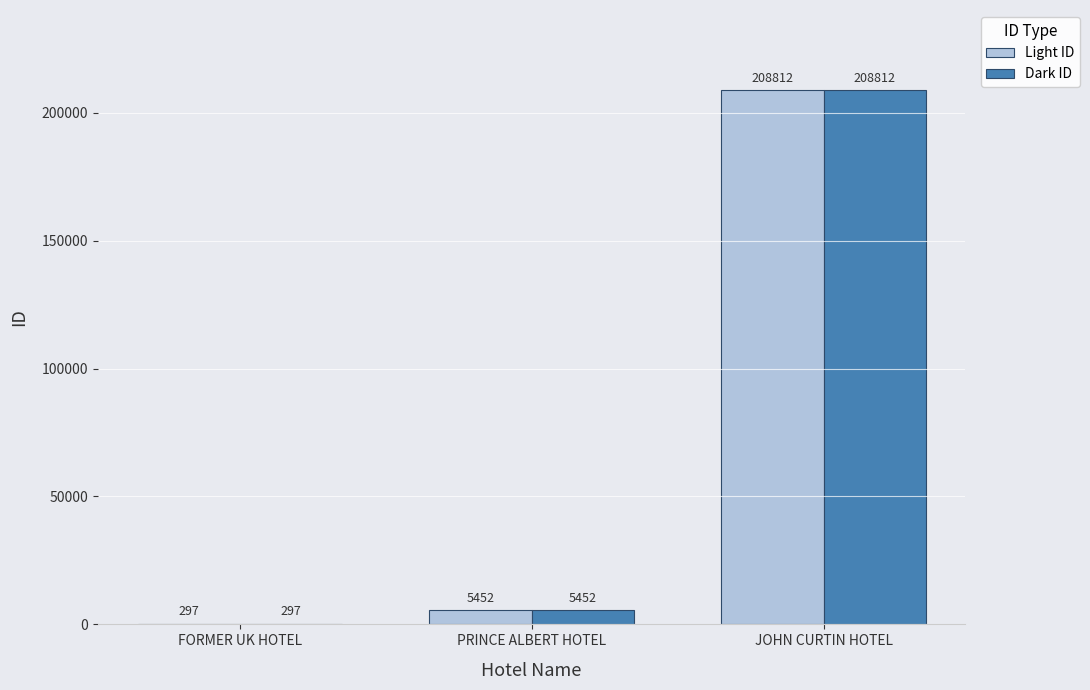

Is it true that Light ID equals 208812 at JOHN CURTIN HOTEL?

True